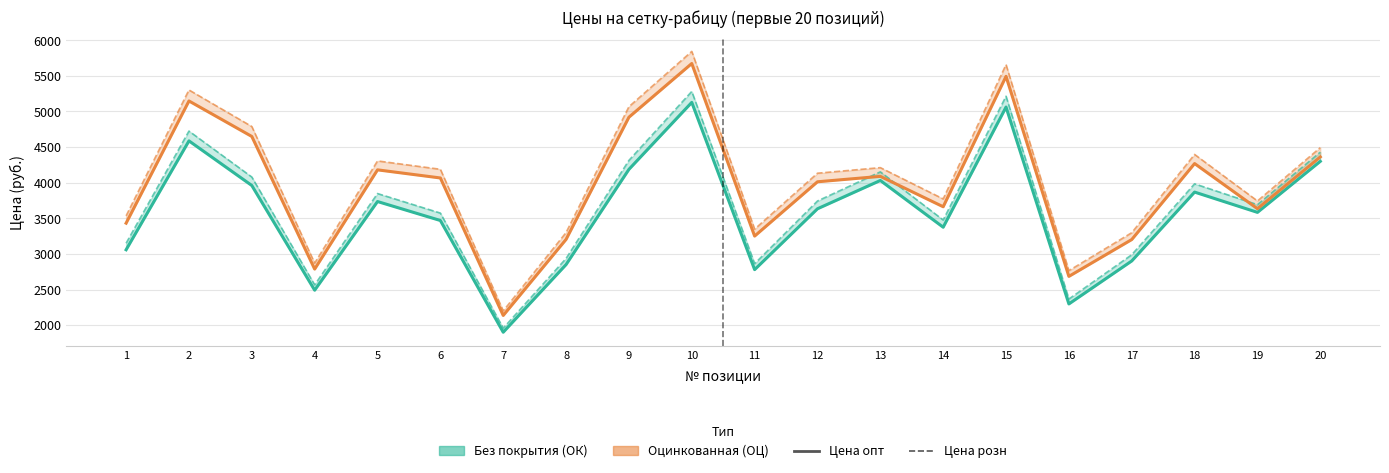

Reading right to left, list all the values displayed in this chart.

Без покрытия (опт): 4299.8	3583.1	3867.9	2900.9	2297.3	5061.9	3374.6	4030.9	3633.5	2779.2	5127.3	4187.2	2850.1	1900.0	3468.9	3735.3	2490.2	3960.4	4586.9	3057.9
Без покрытия (розн): 4428.8	3690.6	3983.9	2987.9	2366.2	5213.7	3475.8	4151.8	3742.5	2862.5	5281.2	4312.9	2935.6	1957.0	3573.0	3847.3	2564.9	4079.2	4724.5	3149.7
Оцинкованная (опт): 4361.3	3634.4	4268.5	3201.4	2684.4	5493.1	3662.0	4088.5	4012.6	3250.1	5673.4	4919.3	3203.7	2135.8	4066.2	4180.1	2786.7	4649.0	5147.4	3431.6
Оцинкованная (розн): 4492.2	3743.5	4396.6	3297.4	2764.9	5657.8	3771.9	4211.2	4133.0	3347.7	5843.6	5066.9	3299.8	2199.9	4188.2	4305.5	2870.3	4788.5	5301.8	3534.6